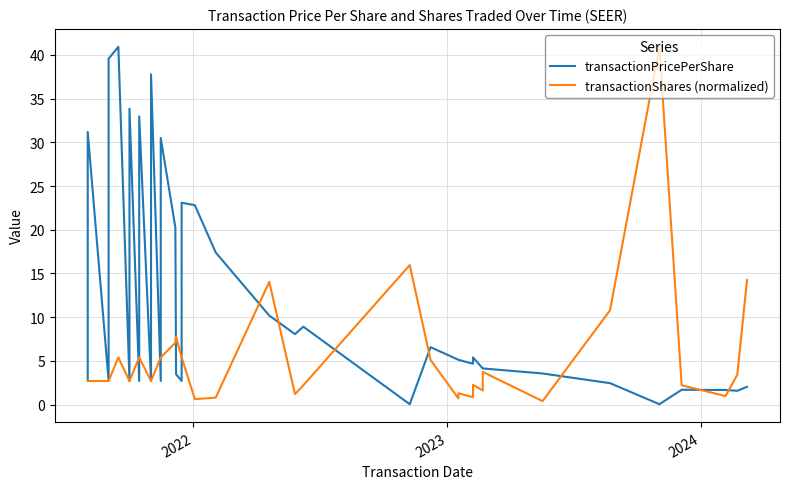

How many intersections are there between transactionPricePerShare and transactionShares (normalized)?

13